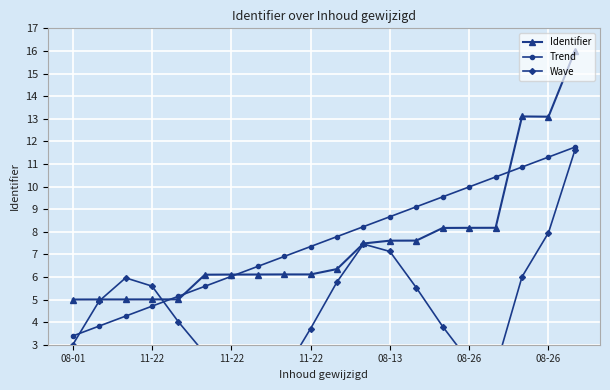

What is the label of the 2nd point from the left?

11-22